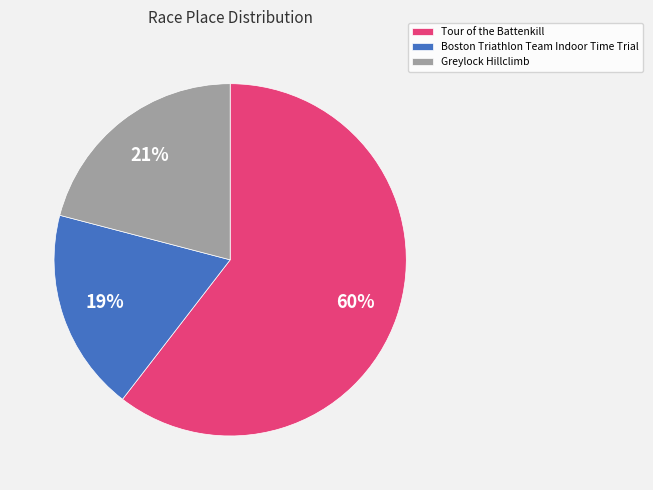

How many segments does this pie chart have?

3